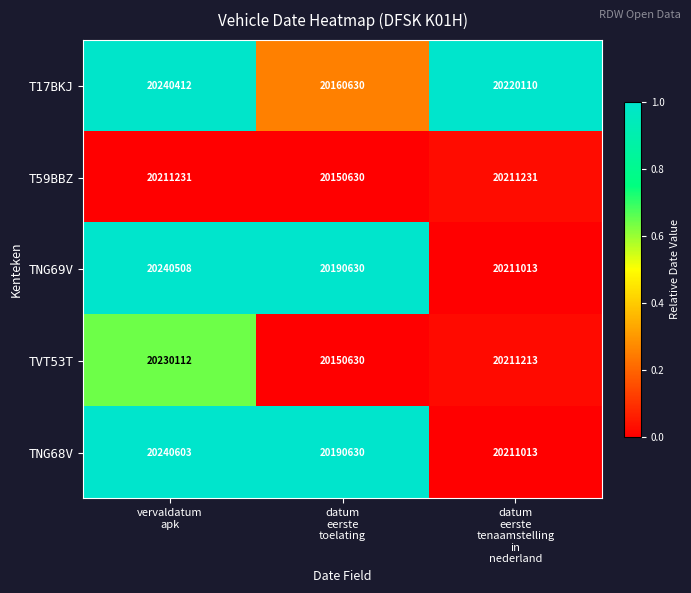

Which series has the largest range (max minus min)?

T17BKJ